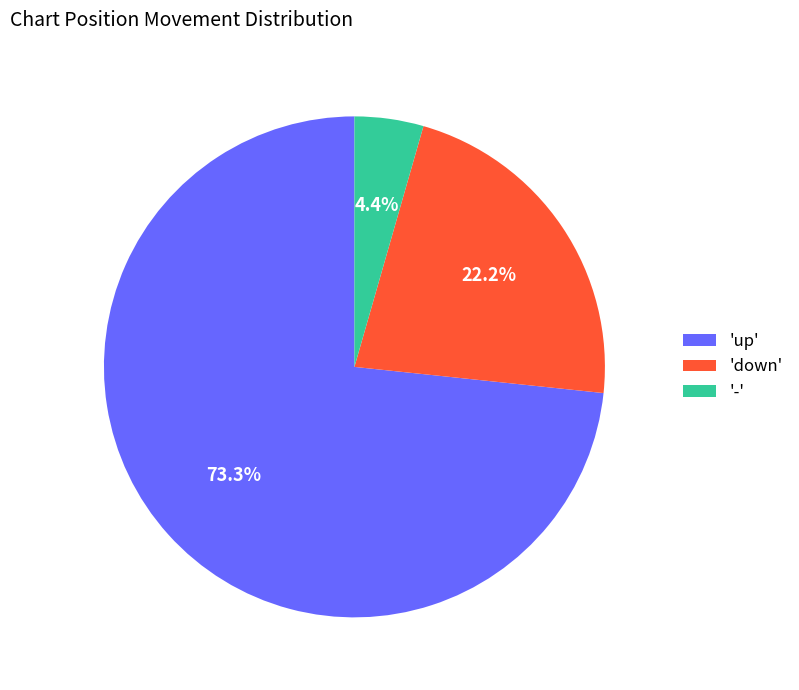

What percentage do 'down' and 'up' together represent?

95.6%